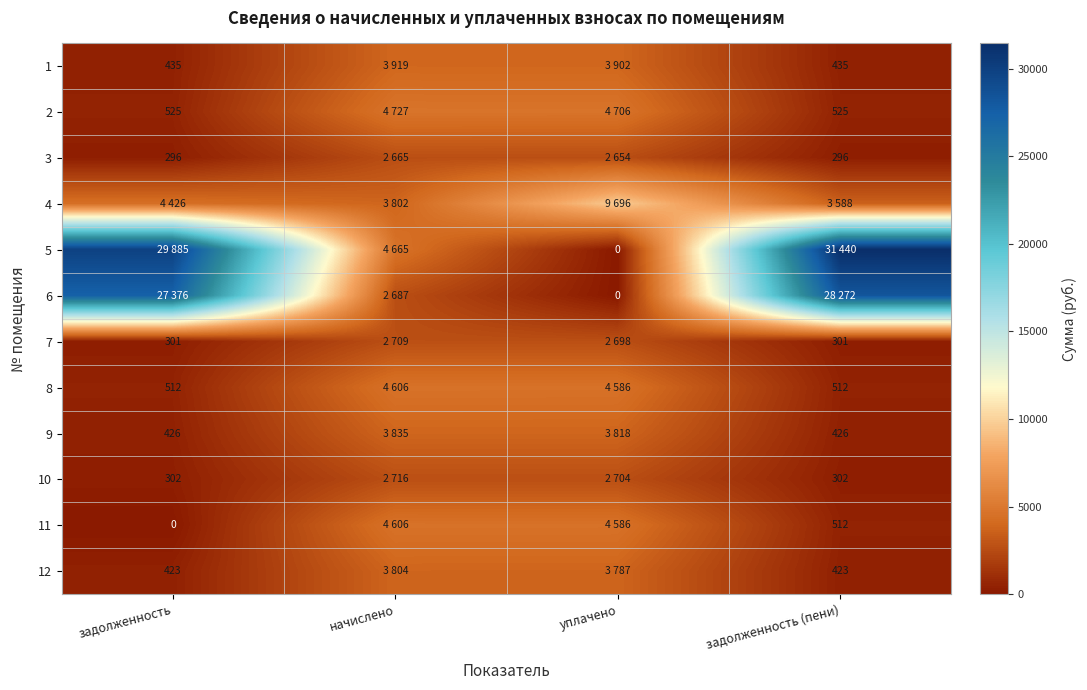

At which label does 1 first exceed 3902?

начислено